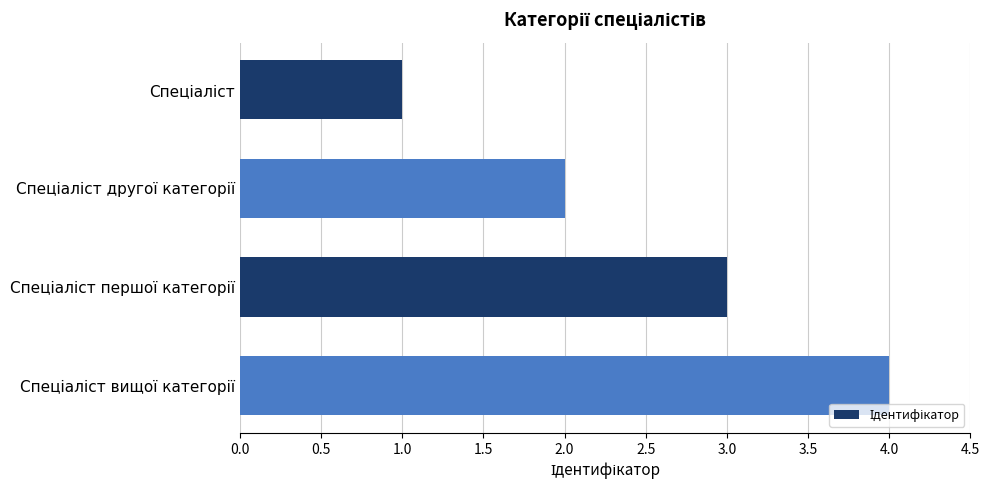

What is the sum of all values?

10